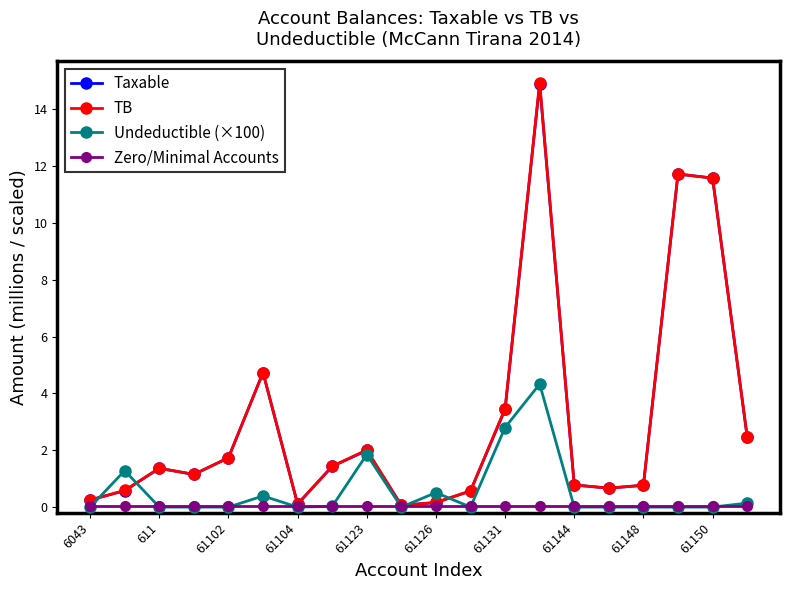

What is the highest value of the TB series?

14.9